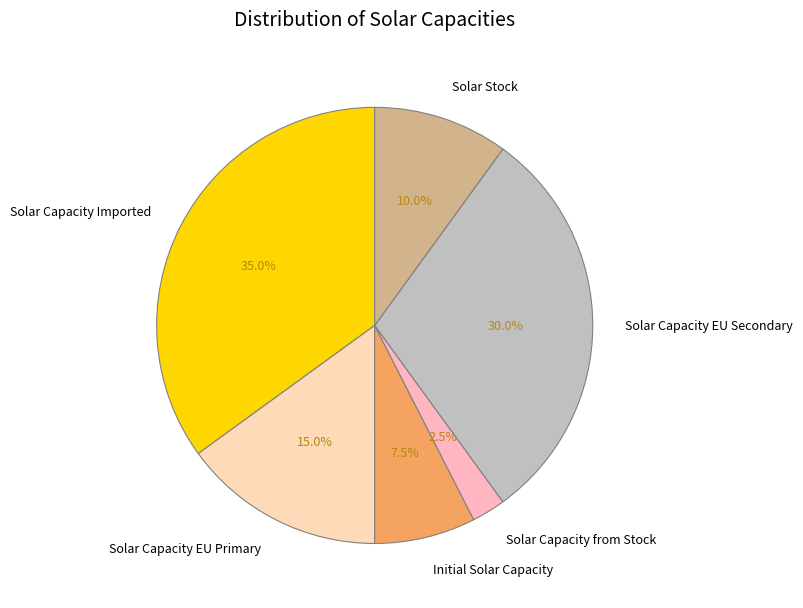

Which category has the smallest portion of the pie?

Solar Capacity from Stock